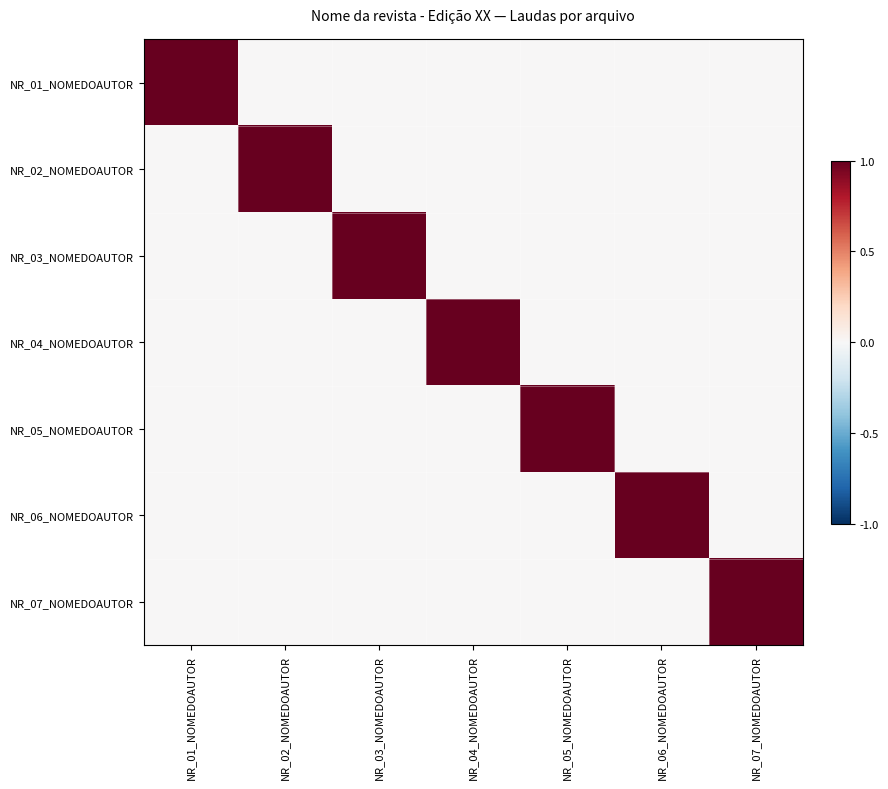

What is the difference between the highest and lowest values at NR_01_NOMEDOAUTOR?

1